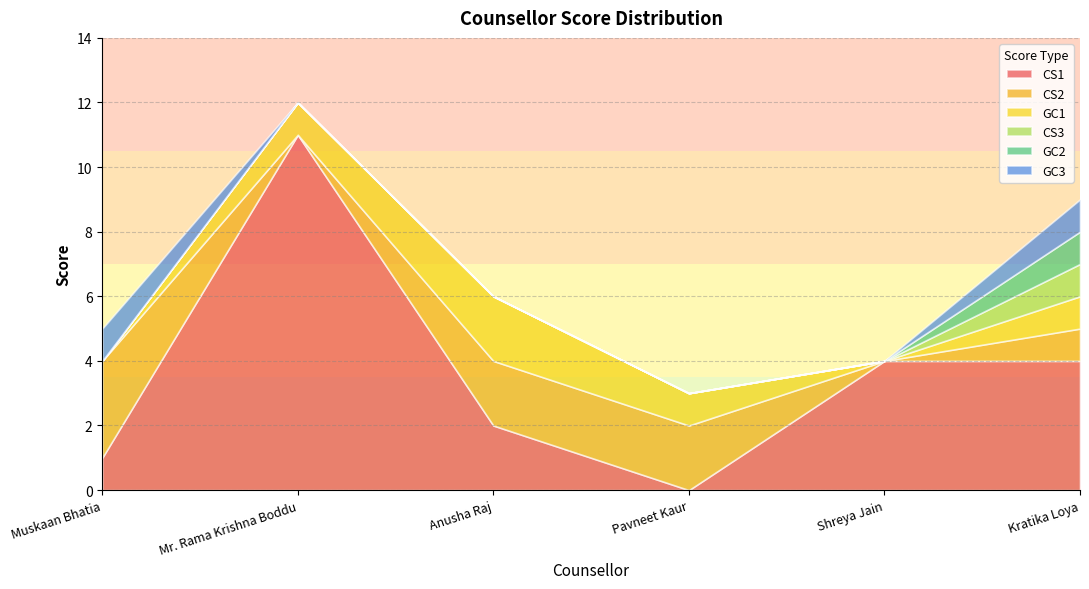

Which series has the largest range (max minus min)?

CS1